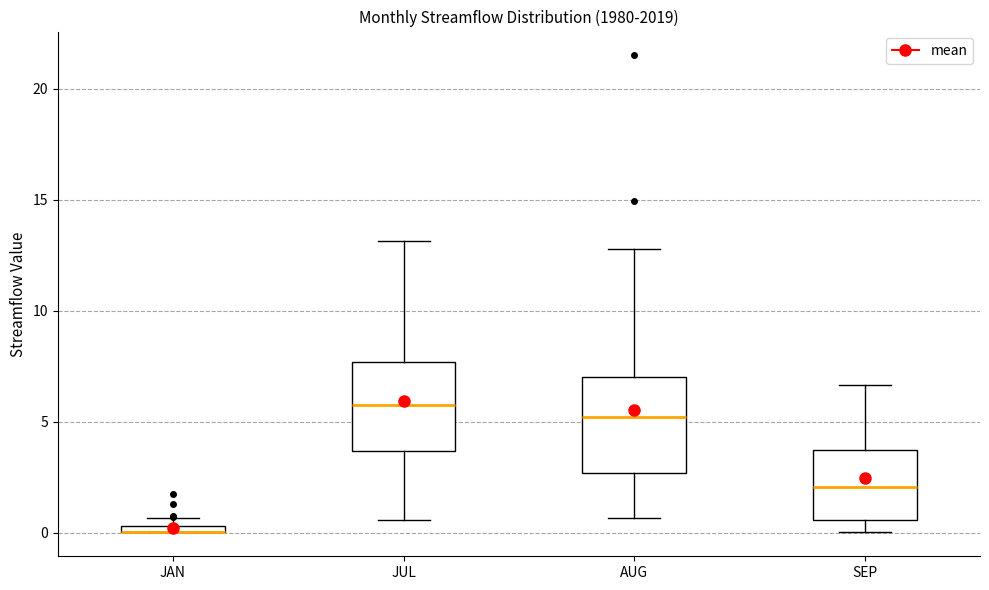

Where does the upper whisker of the box for JUL end on the y-axis? The values are not printed on the chart, so give them approximately, as read against the axis.

13.0